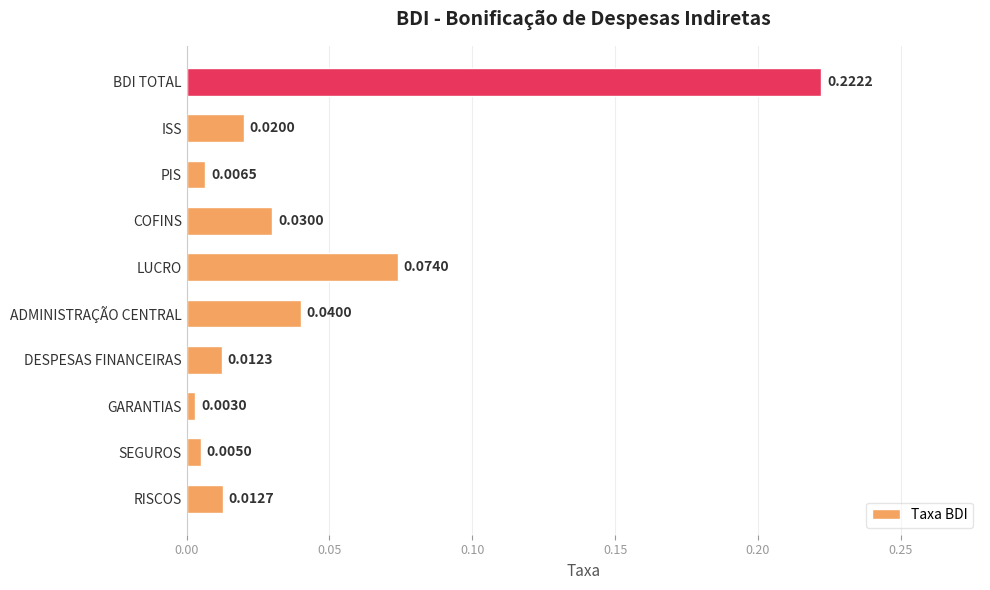

List the labels in order of value, largest first.

BDI TOTAL, LUCRO, ADMINISTRAÇÃO CENTRAL, COFINS, ISS, RISCOS, DESPESAS FINANCEIRAS, PIS, SEGUROS, GARANTIAS